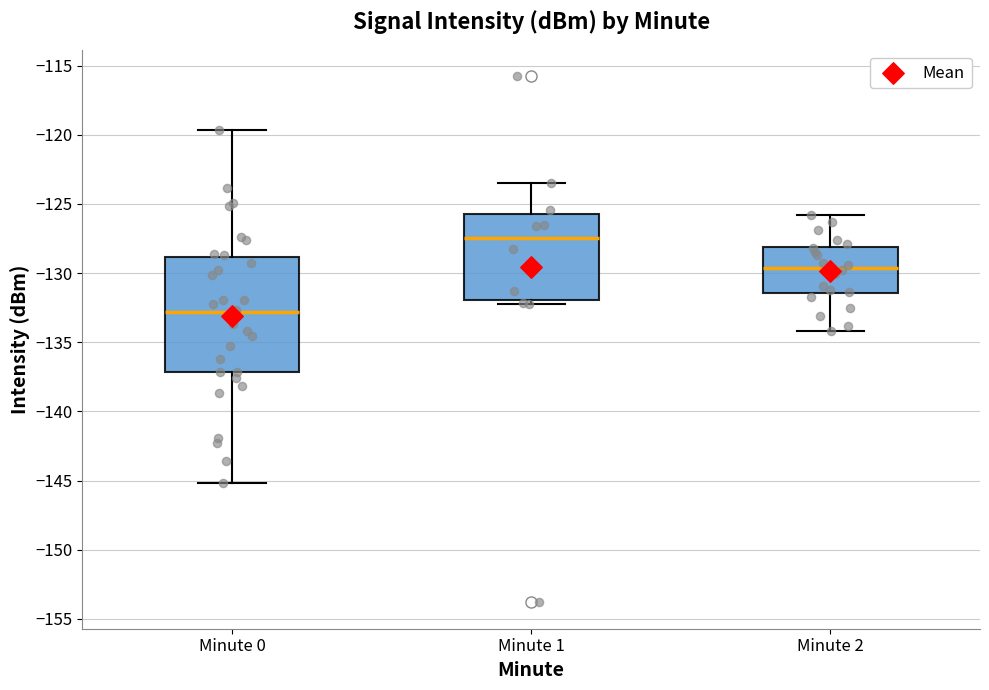

Comparing the boxes themselves (not the whiskers), which one is the tallest?

Minute 0